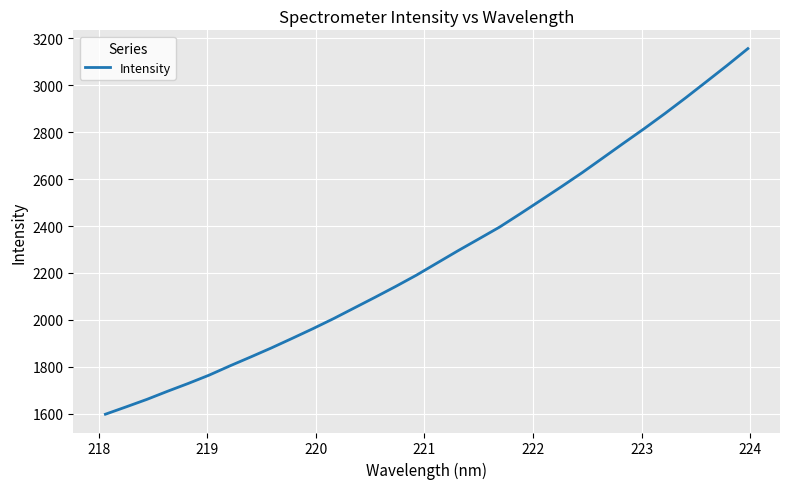

What is the difference between the maximum and minimum values?

1557.4